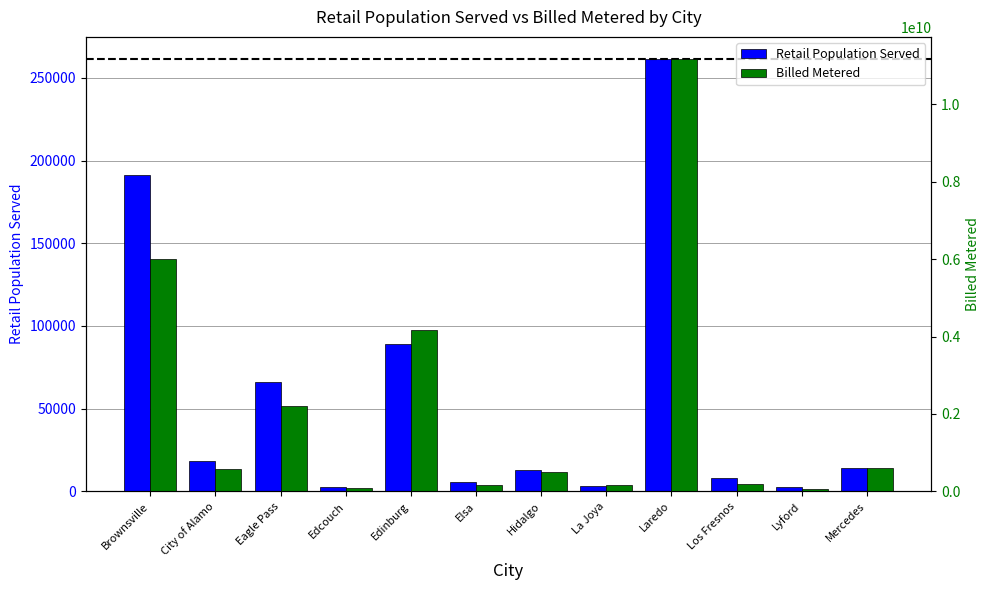

List the series in order of their overall mean, highest first.

Billed Metered, Retail Population Served